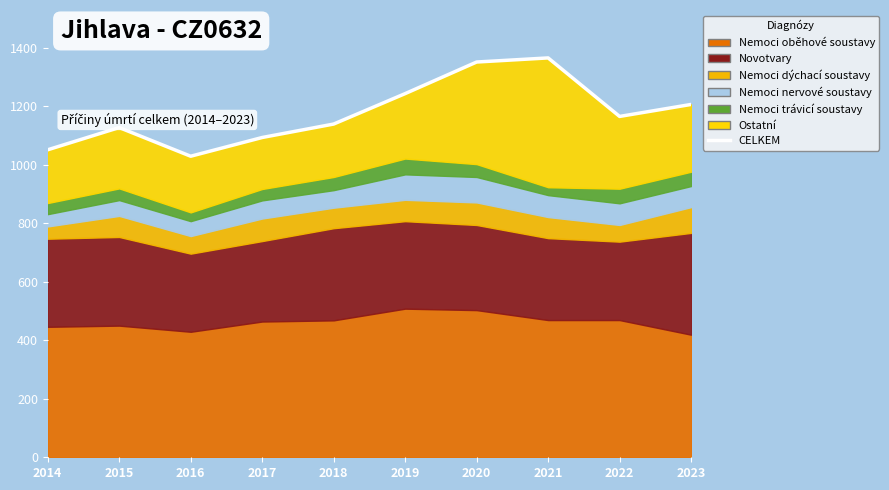

Is it true that the value at 2017 is 482?

False